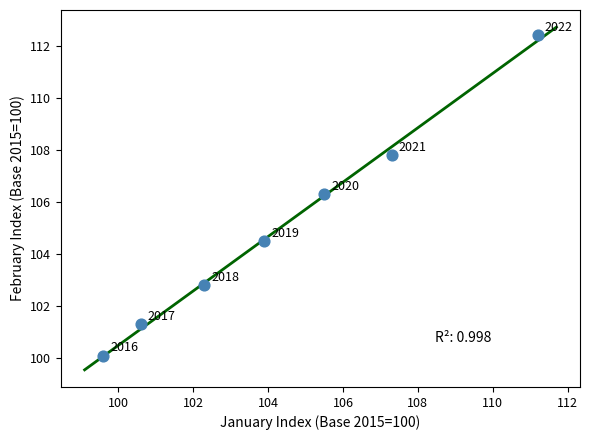

What Y value in the scatter plot is closest to 106?

106.3